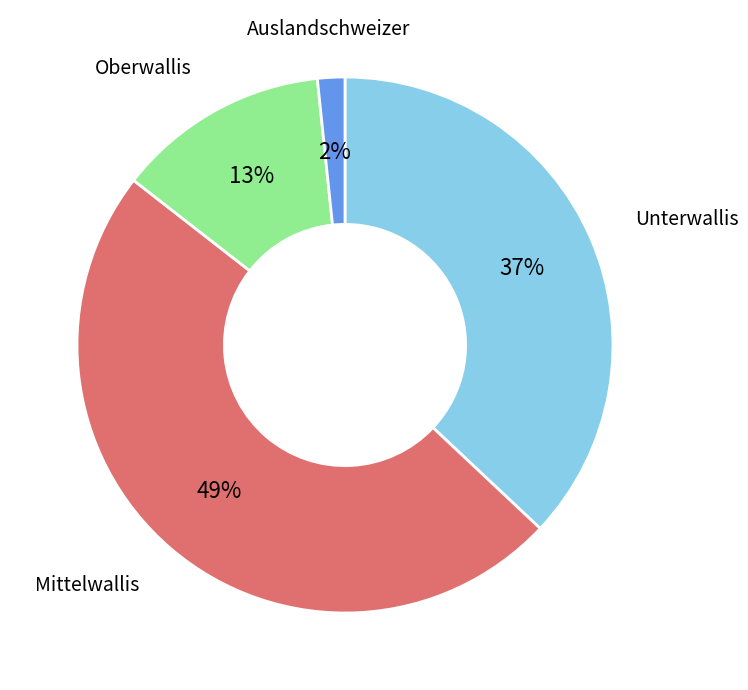

How many segments does this pie chart have?

4